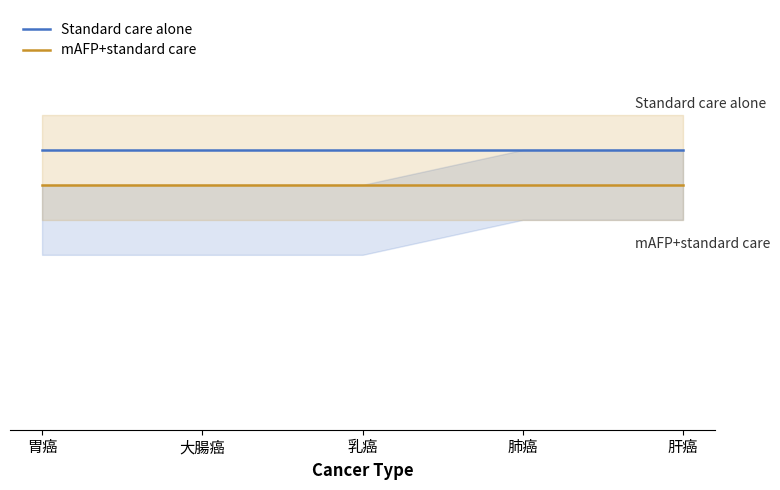

How many lines are shown in the chart?

2